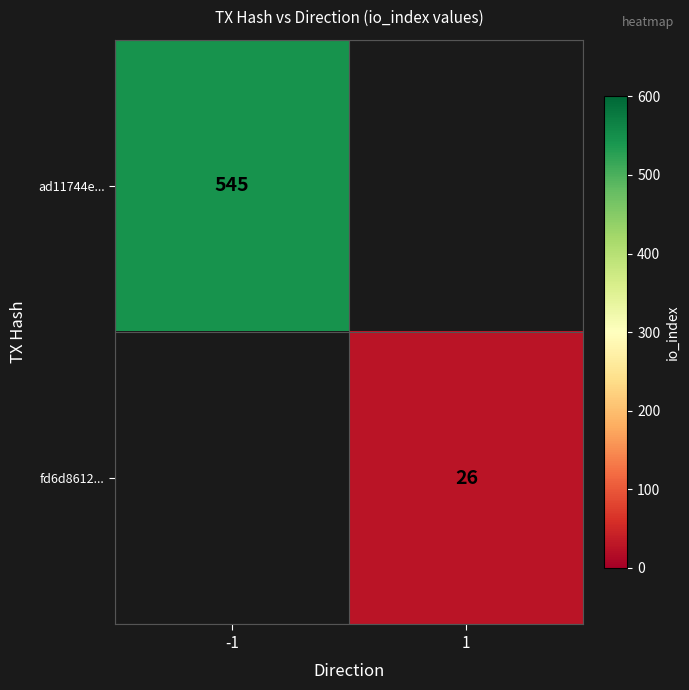

Is the value of ad11744e... at -1 greater than the value of fd6d8612... at 1?

Yes